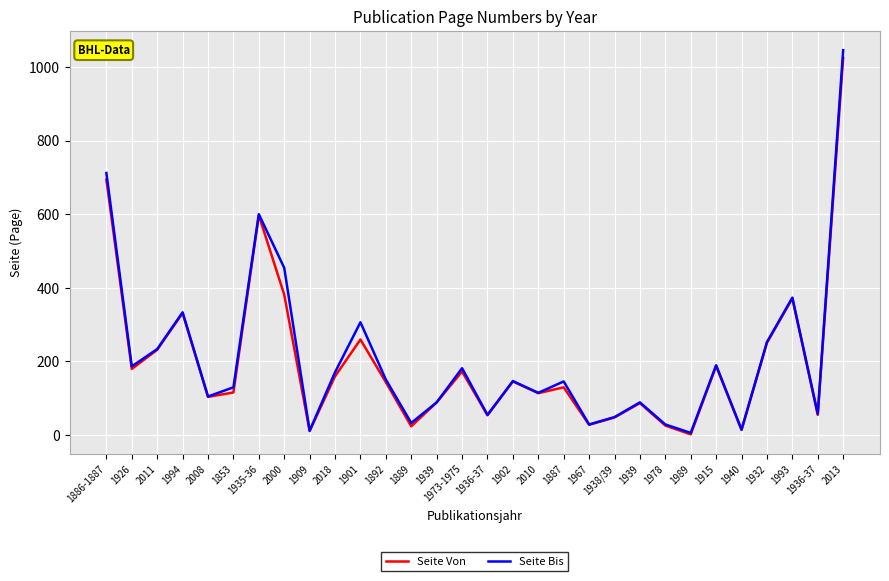

Which series has the largest total across all categories?

Seite Bis